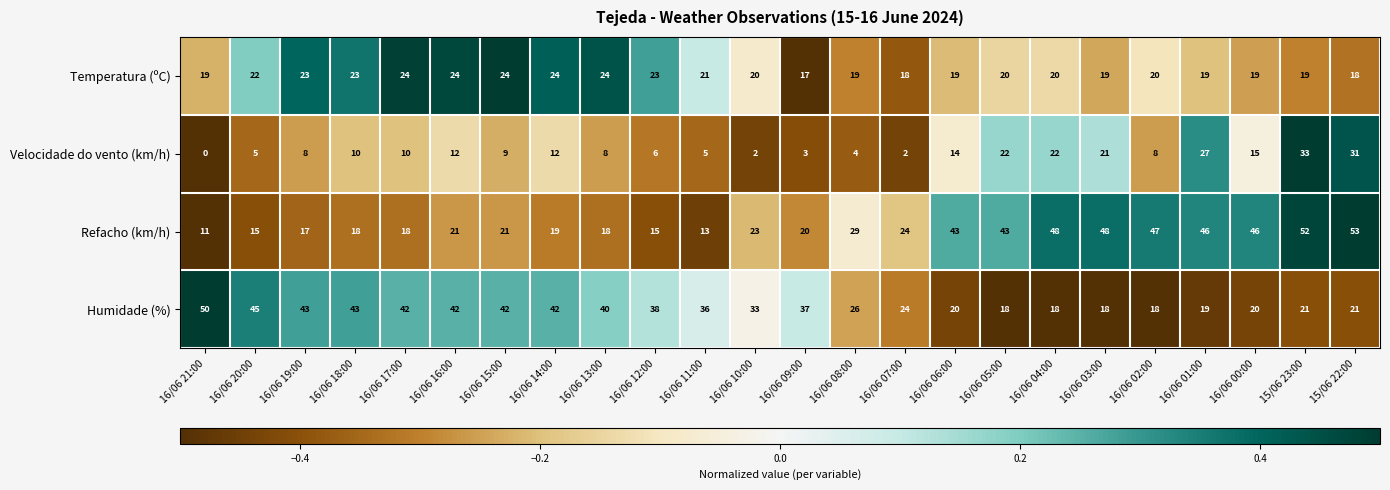

At which category is the sum across all series the highest?

15/06 23:00